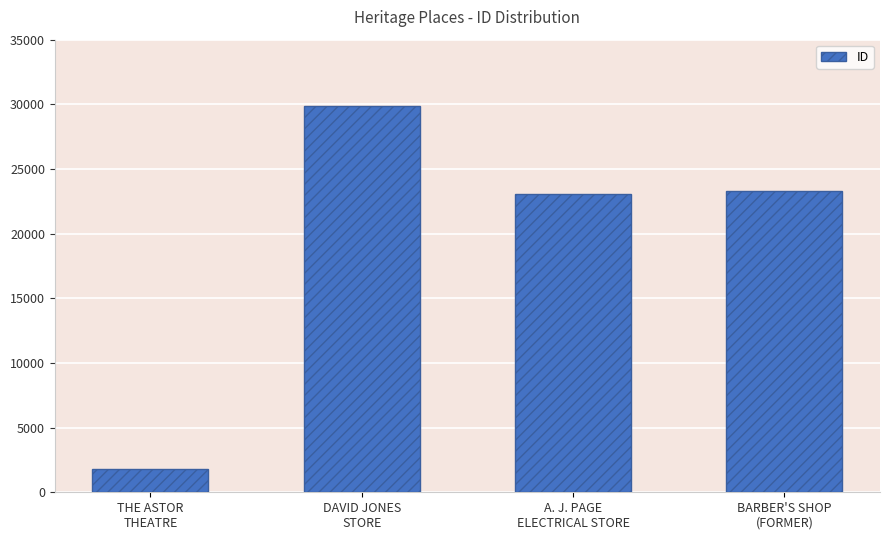

What is the greatest value displayed?

29906